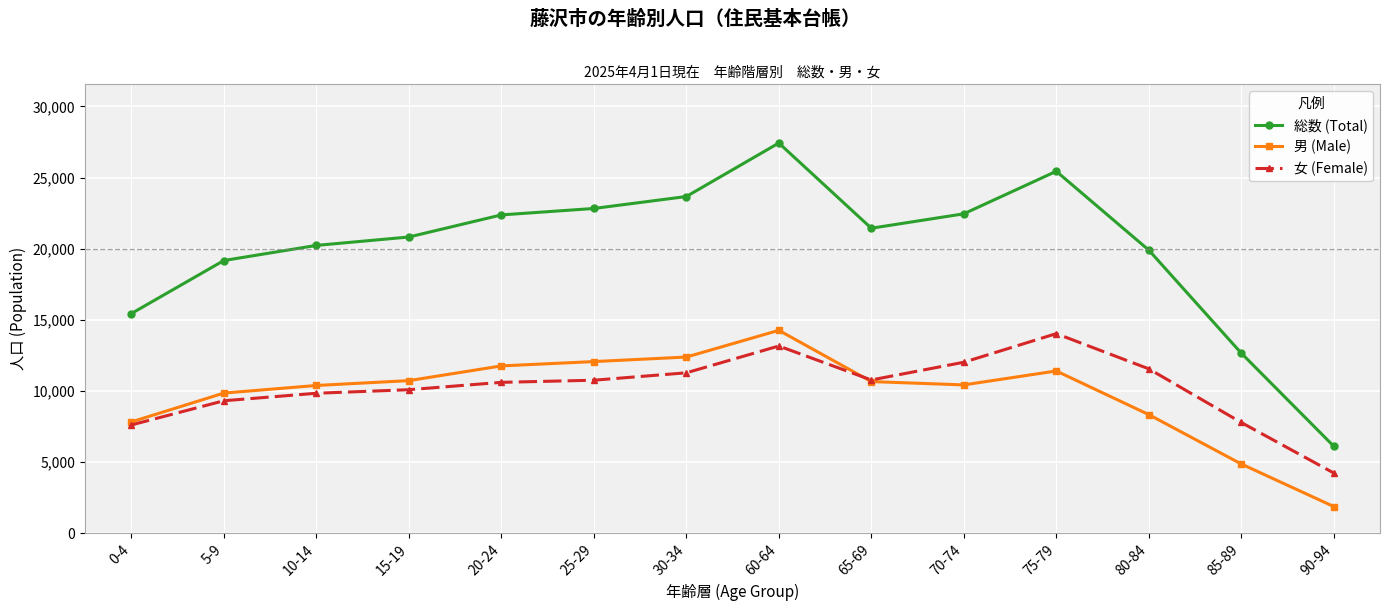

Which series has the largest total across all categories?

総数 (Total)